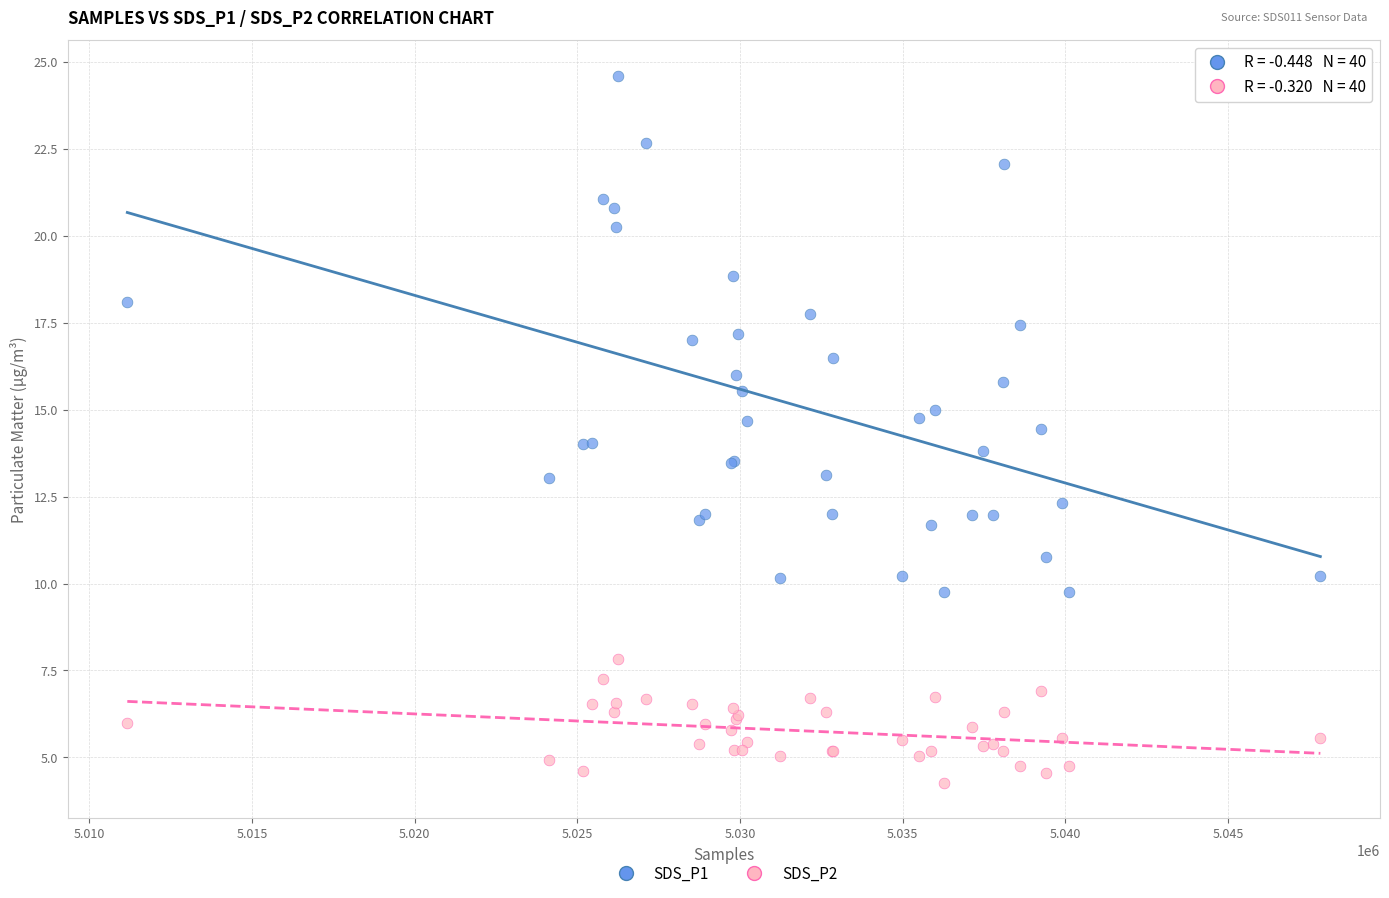

Which series has the widest spread of Y values?

SDS_P1